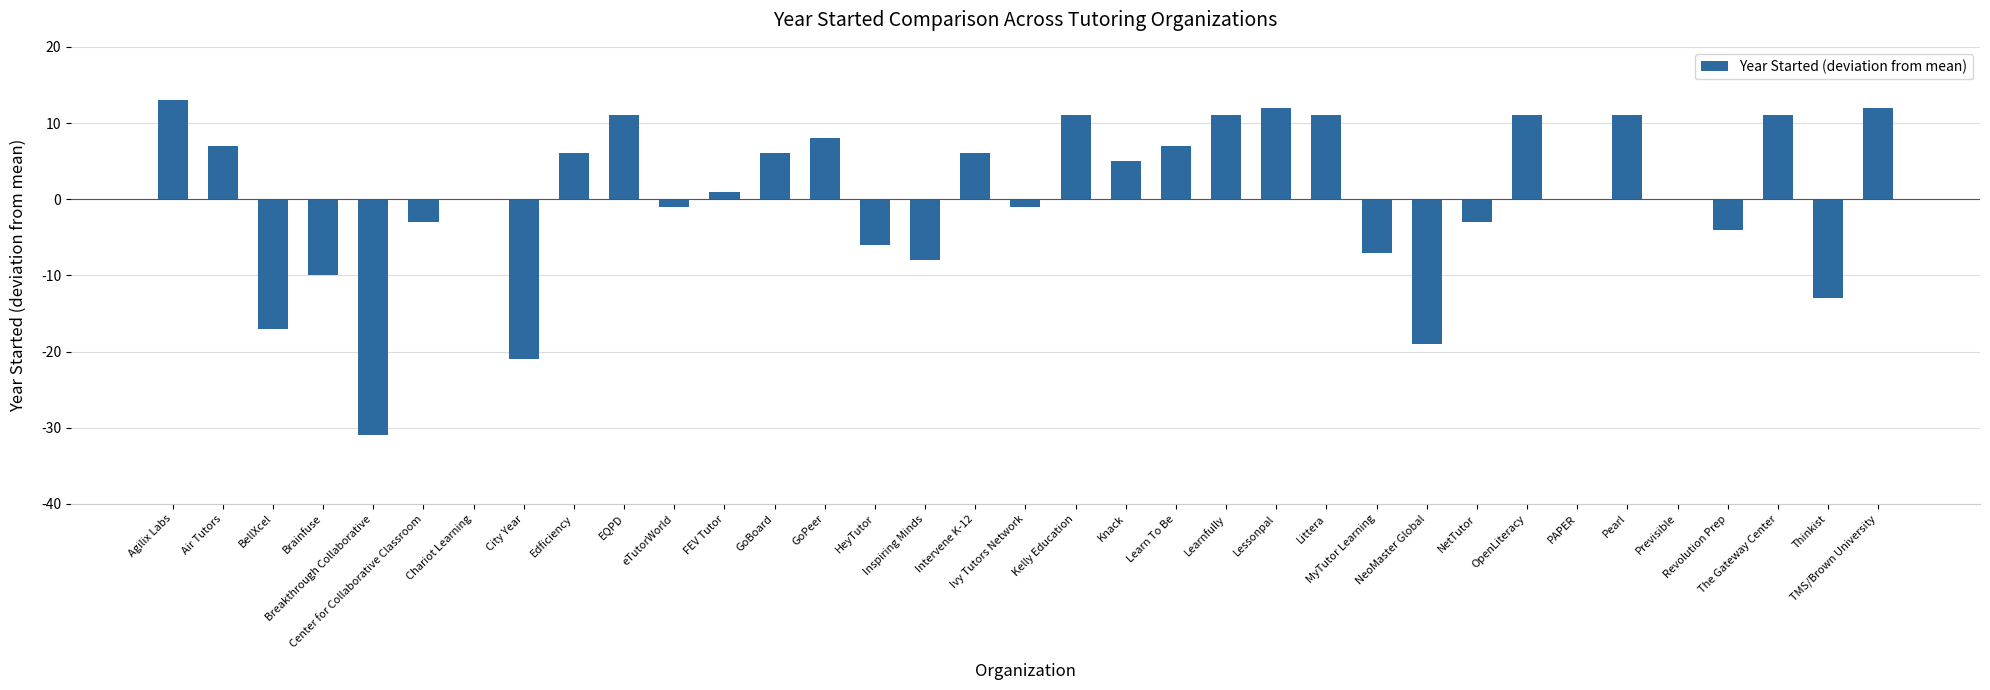

Reading left to right, list all the values displayed in this chart.

Agilix Labs=13	Air Tutors=7	BellXcel=-17	Brainfuse=-10	Breakthrough Collaborative=-31	Center for Collaborative Classroom=-3	Chariot Learning=0	City Year=-21	Edficiency=6	EQPD=11	eTutorWorld=-1	FEV Tutor=1	GoBoard=6	GoPeer=8	HeyTutor=-6	Inspiring Minds=-8	Intervene K-12=6	Ivy Tutors Network=-1	Kelly Education=11	Knack=5	Learn To Be=7	Learnfully=11	Lessonpal=12	Littera=11	MyTutor Learning=-7	NeoMaster Global=-19	NetTutor=-3	OpenLiteracy=11	PAPER=0	Pearl=11	Previsible=0	Revolution Prep=-4	The Gateway Center=11	Thinkist=-13	TMS/Brown University=12